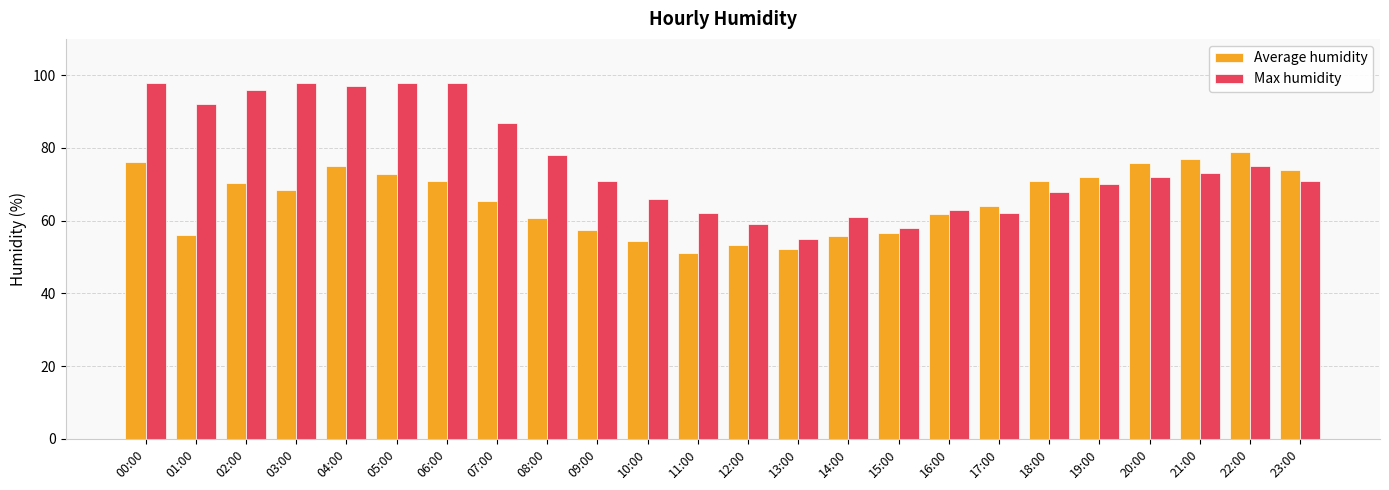

List the series in order of their overall mean, highest first.

Max humidity, Average humidity